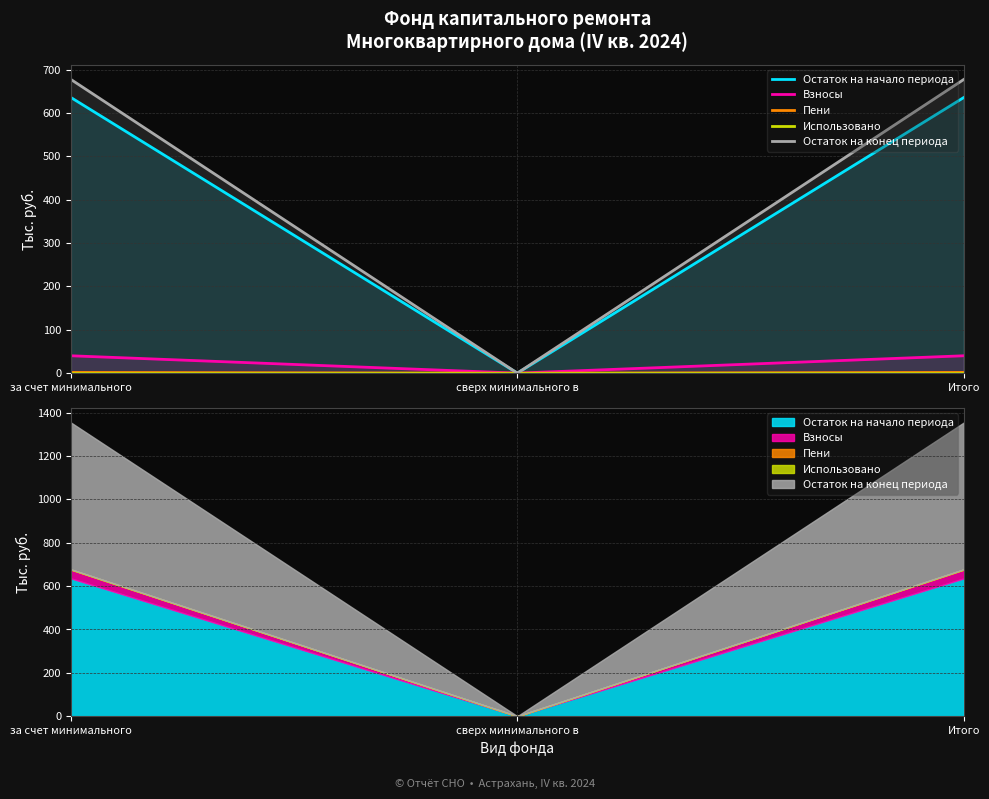

Reading left to right, what are all the values shown in this chart?

Остаток на начало периода: за счет минимального=635.8	сверх минимального в=0.0	Итого=635.8
Взносы: за счет минимального=40.0	сверх минимального в=0.0	Итого=40.0
Пени: за счет минимального=1.6	сверх минимального в=0.0	Итого=1.6
Использовано: за счет минимального=0.0	сверх минимального в=0.0	Итого=0.0
Остаток на конец периода: за счет минимального=677.5	сверх минимального в=0.0	Итого=677.5